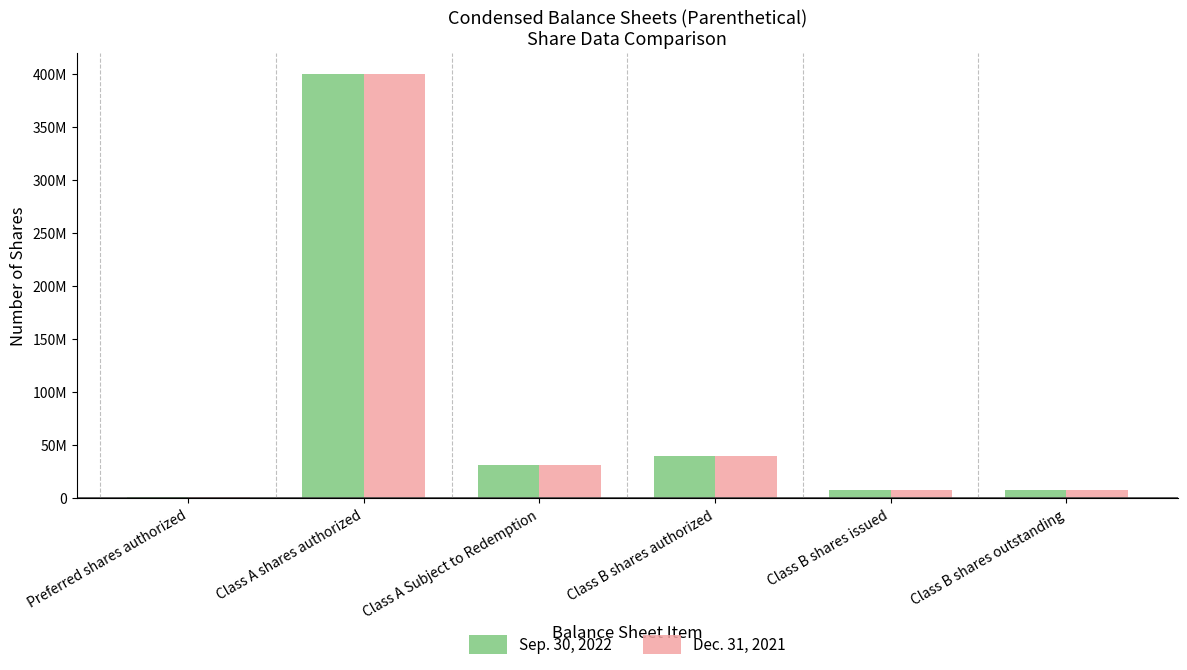

What are all the series names shown in the legend?

Sep. 30, 2022, Dec. 31, 2021